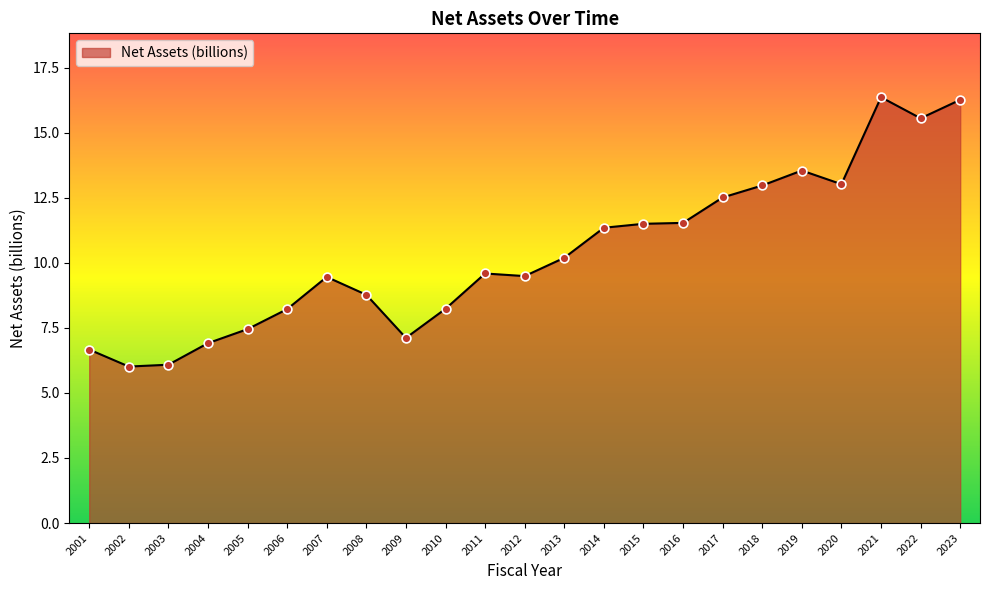

Between 2008 and 2013, which is larger?

2013